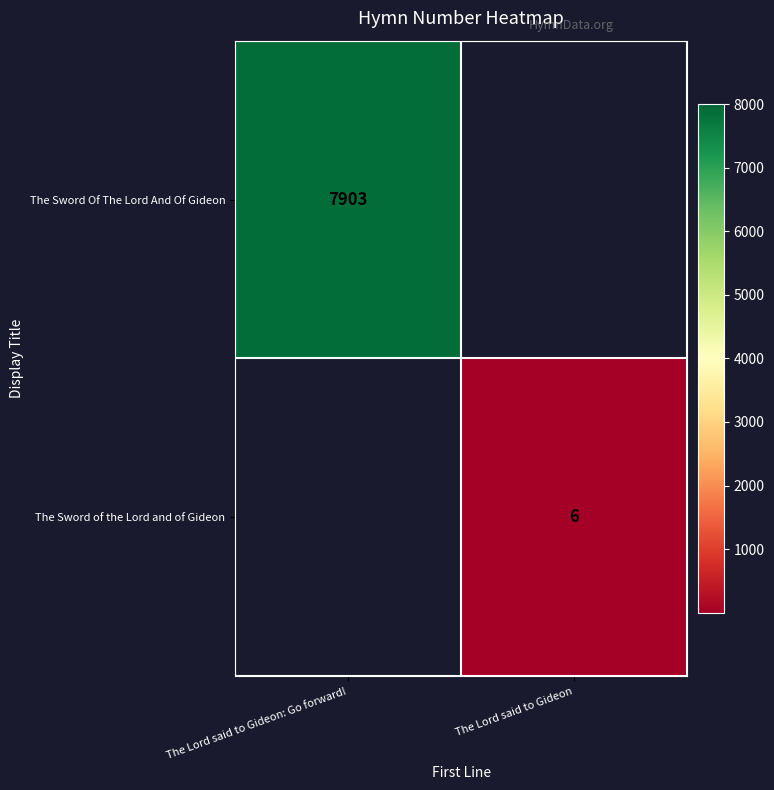

Is the value of The Sword of the Lord and of Gideon at The Lord said to Gideon greater than the value of The Sword Of The Lord And Of Gideon at The Lord said to Gideon: Go forward!?

No